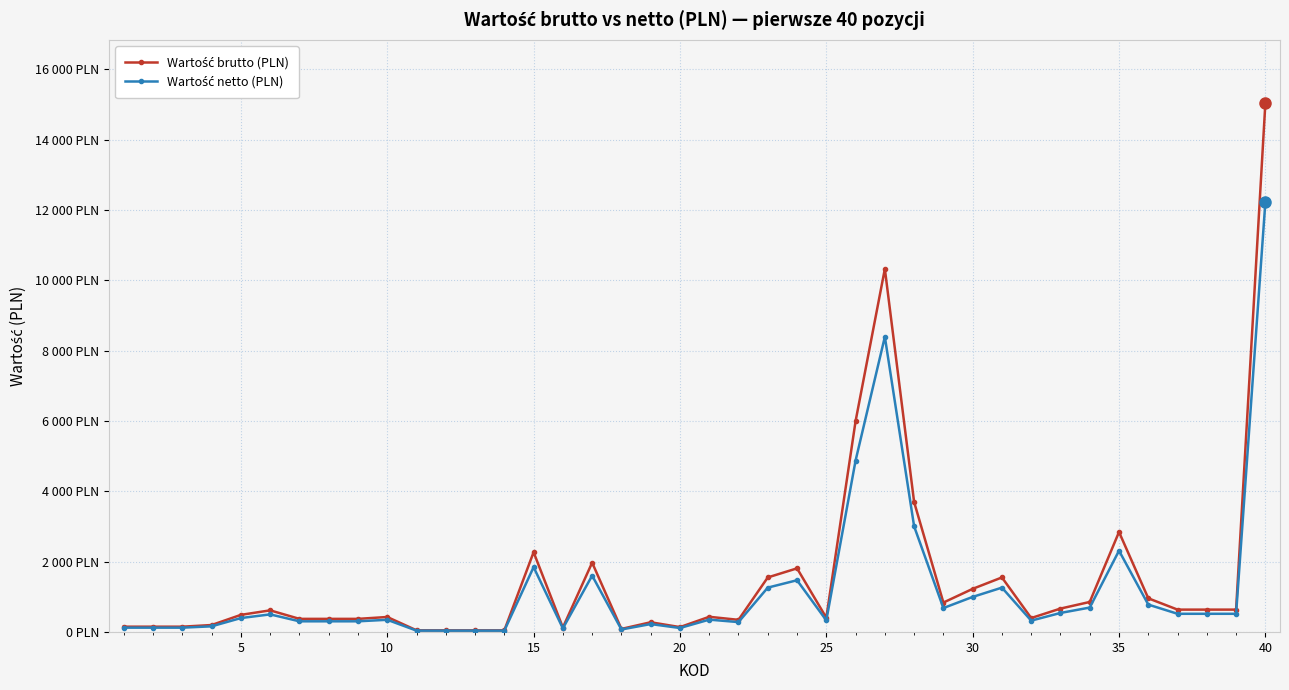

True or false: Wartość netto (PLN) and Wartość brutto (PLN) intersect in this chart.

False